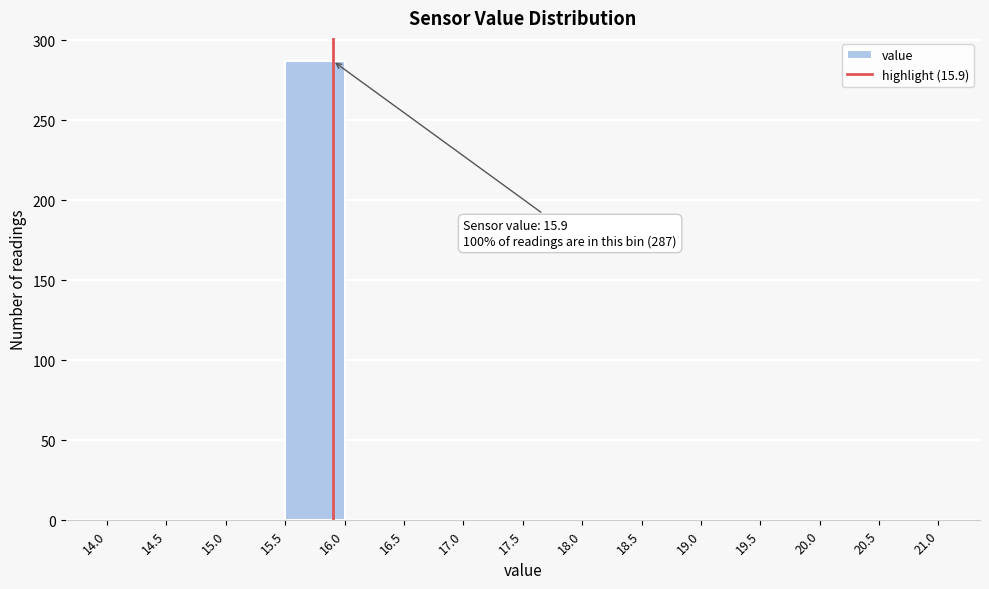

Which range on the x-axis has the tallest bar?

15.5 to 16.0